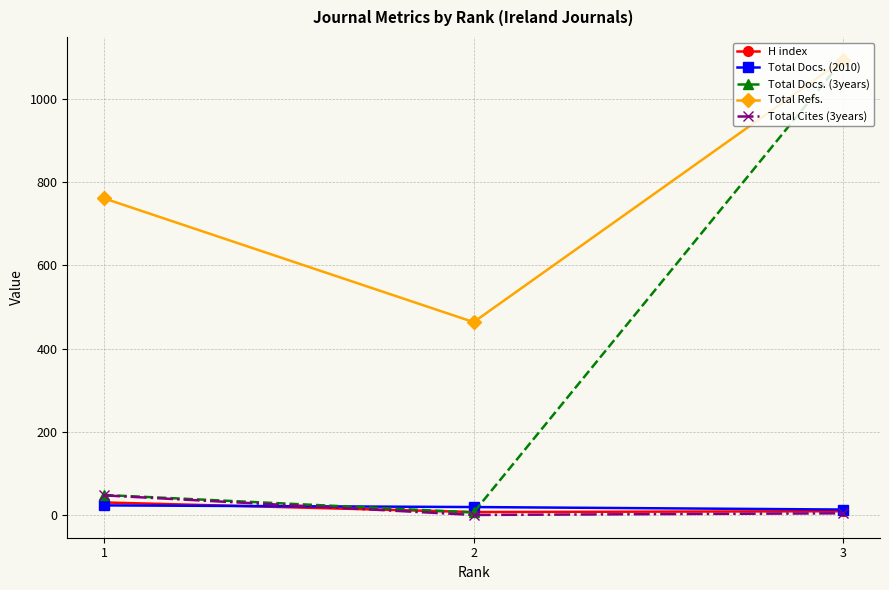

Does the chart display data point markers on the line(s)?

Yes